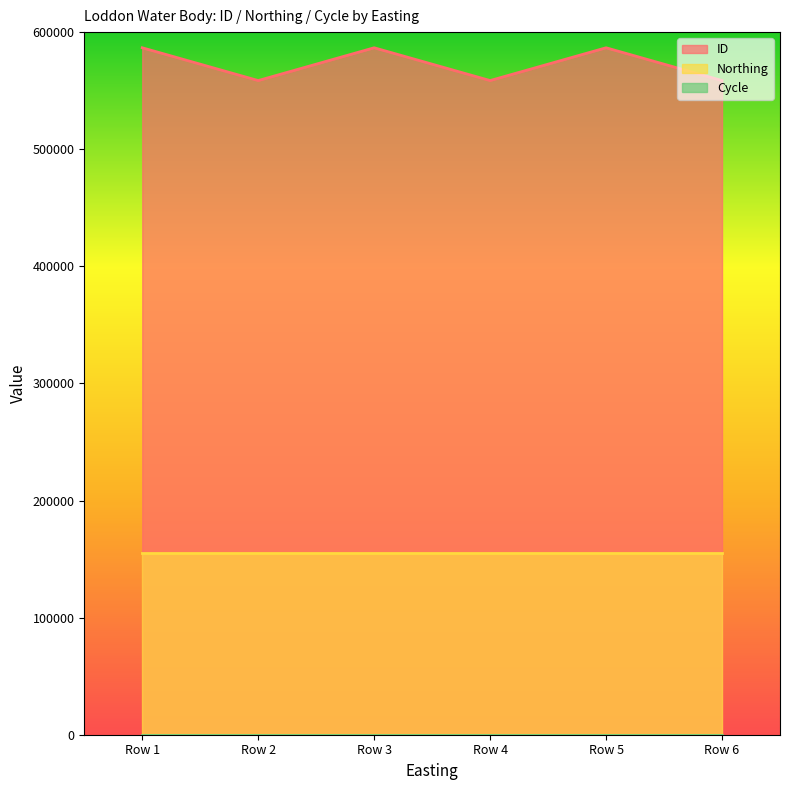

What is the average value of the Northing series?

154923